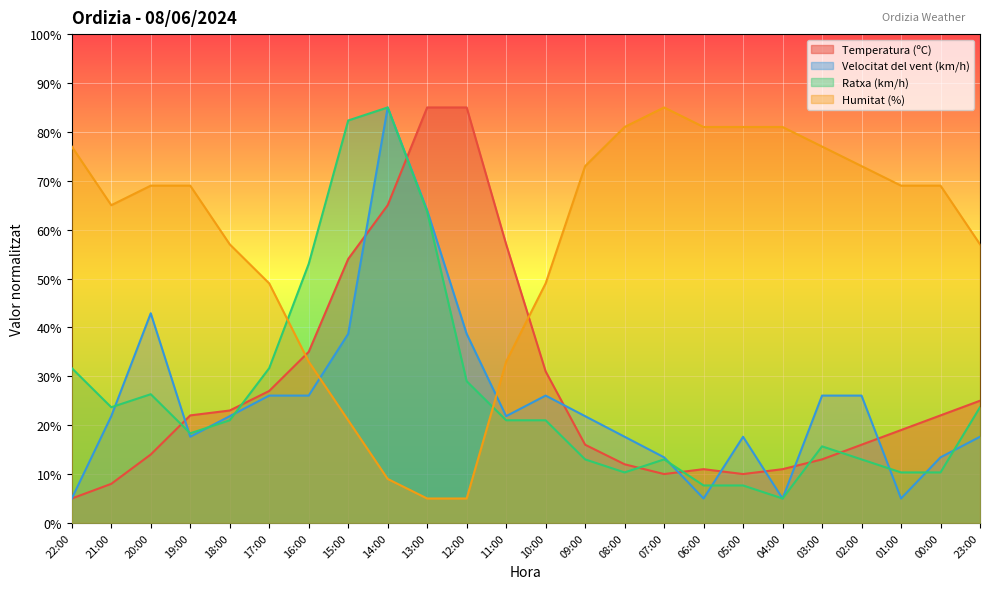

Which has a higher value, 06:00 or 11:00?

11:00